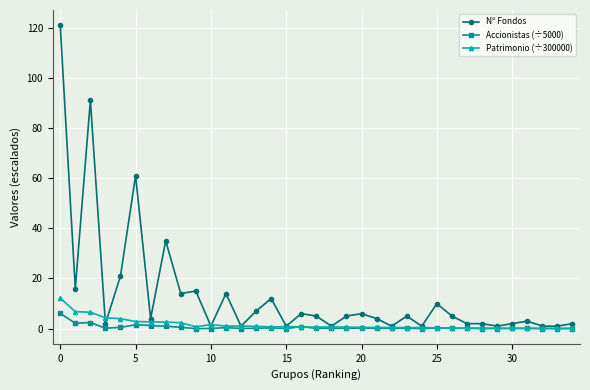

What is the value of the Nº Fondos point at the 21st from the left?

6.0